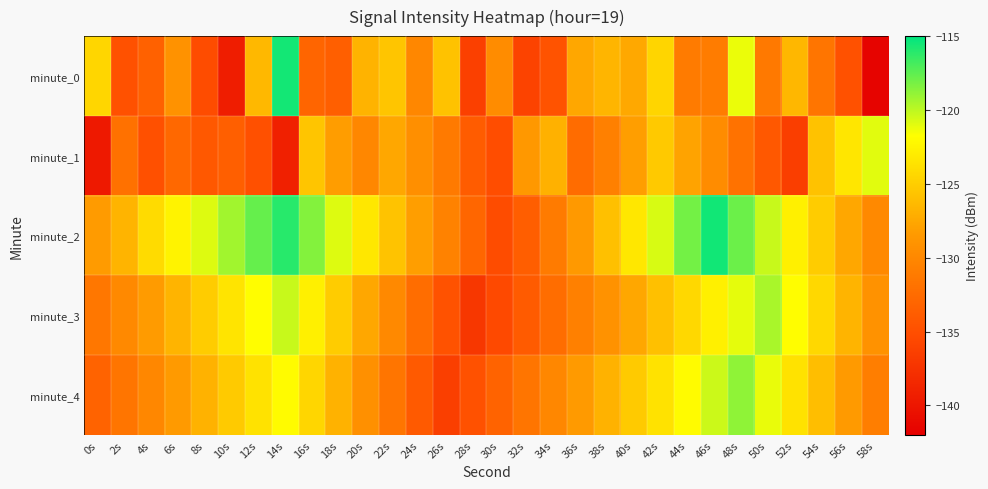

Which label corresponds to the smallest value in the chart?

58s